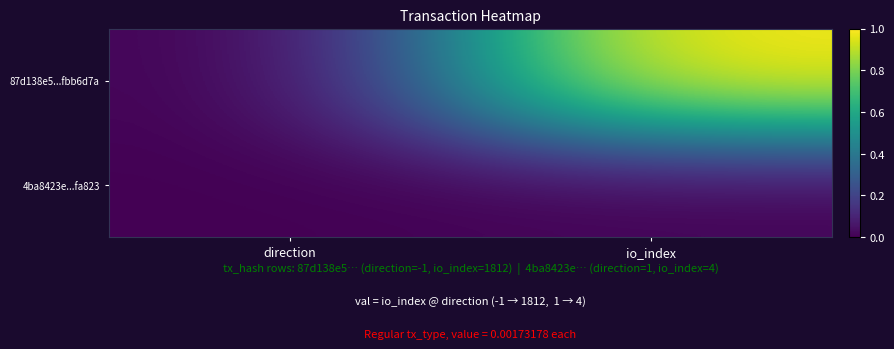

Reading left to right, transcribe all the data shown in this chart.

87d138e5...fbb6d7a: direction=0.0	io_index=1.0
4ba8423e...fa823: direction=0.0	io_index=0.0